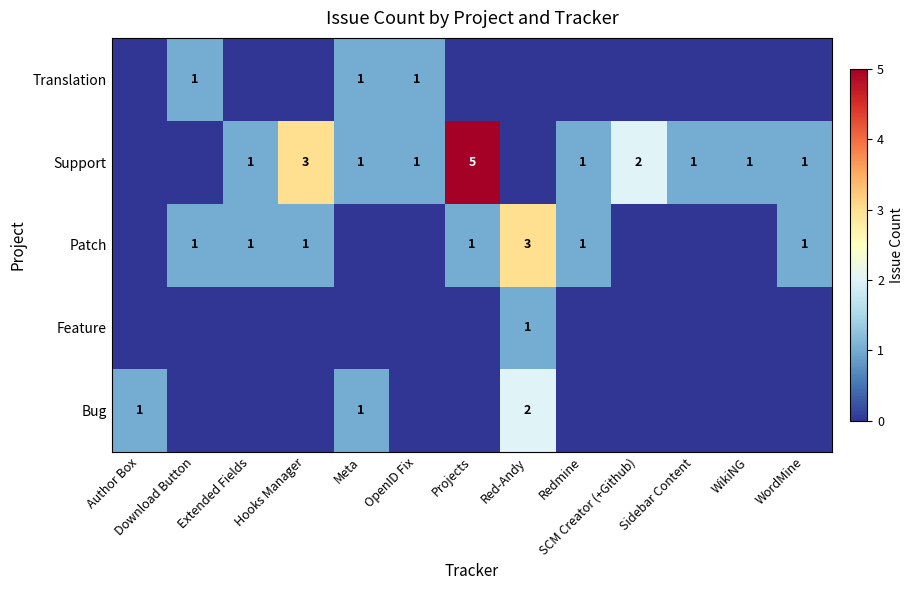

What is the total value across all series at Hooks Manager?

4